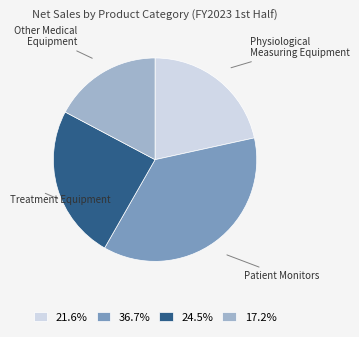

Between Other Medical Equipment and Physiological Measuring Equipment, which is larger?

Physiological Measuring Equipment